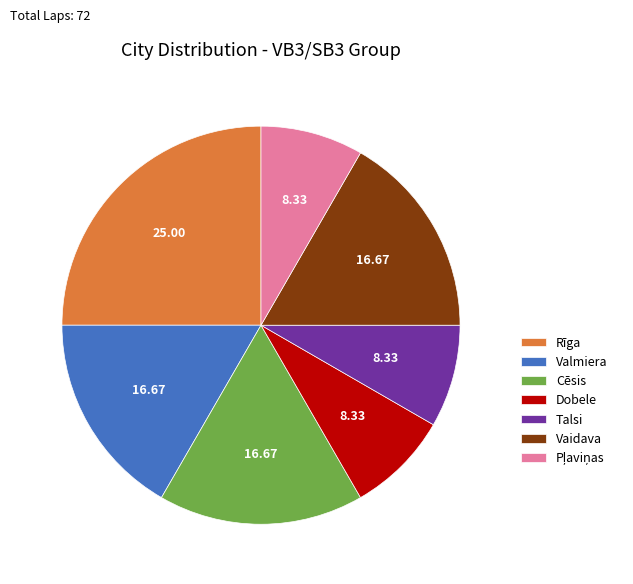

Is there a majority slice in this chart?

No